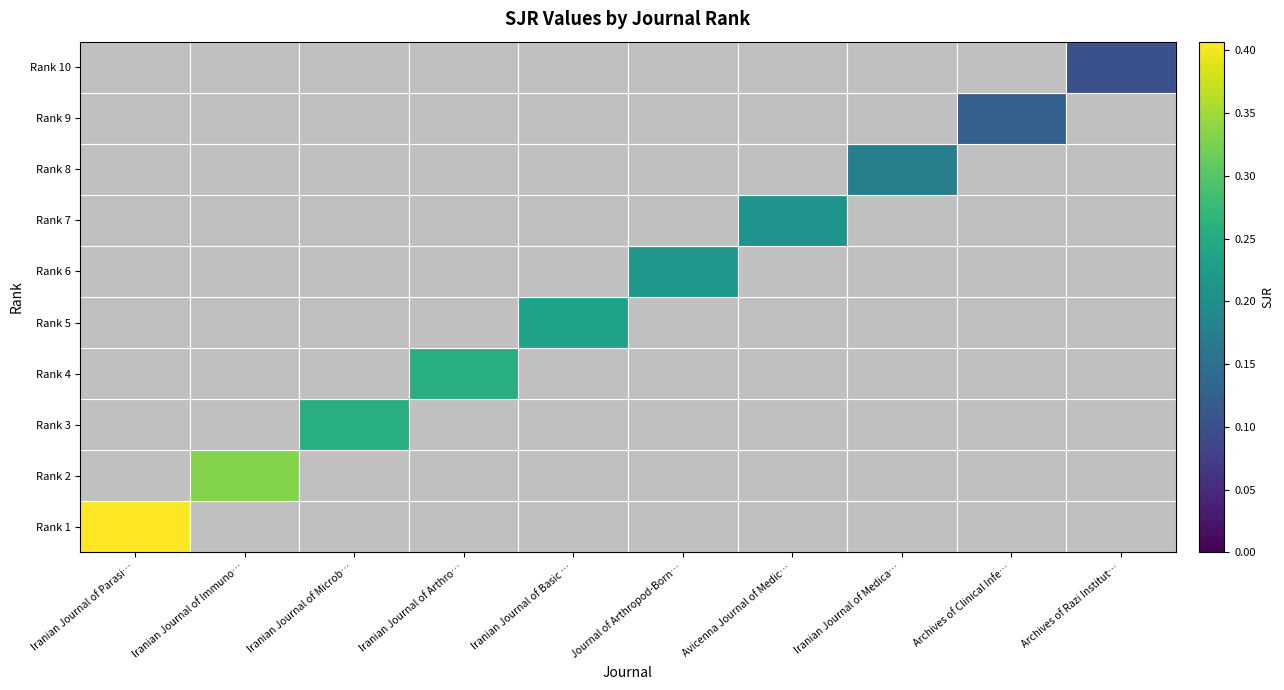

Reading right to left, transcribe all the data shown in this chart.

Rank 1: Archives of Razi Institut…=0.0	Archives of Clinical Infe…=0.0	Iranian Journal of Medica…=0.0	Avicenna Journal of Medic…=0.0	Journal of Arthropod-Born…=0.0	Iranian Journal of Basic …=0.0	Iranian Journal of Arthro…=0.0	Iranian Journal of Microb…=0.0	Iranian Journal of Immuno…=0.0	Iranian Journal of Parasi…=0.4
Rank 2: Archives of Razi Institut…=0.0	Archives of Clinical Infe…=0.0	Iranian Journal of Medica…=0.0	Avicenna Journal of Medic…=0.0	Journal of Arthropod-Born…=0.0	Iranian Journal of Basic …=0.0	Iranian Journal of Arthro…=0.0	Iranian Journal of Microb…=0.0	Iranian Journal of Immuno…=0.3	Iranian Journal of Parasi…=0.0
Rank 3: Archives of Razi Institut…=0.0	Archives of Clinical Infe…=0.0	Iranian Journal of Medica…=0.0	Avicenna Journal of Medic…=0.0	Journal of Arthropod-Born…=0.0	Iranian Journal of Basic …=0.0	Iranian Journal of Arthro…=0.0	Iranian Journal of Microb…=0.3	Iranian Journal of Immuno…=0.0	Iranian Journal of Parasi…=0.0
Rank 4: Archives of Razi Institut…=0.0	Archives of Clinical Infe…=0.0	Iranian Journal of Medica…=0.0	Avicenna Journal of Medic…=0.0	Journal of Arthropod-Born…=0.0	Iranian Journal of Basic …=0.0	Iranian Journal of Arthro…=0.3	Iranian Journal of Microb…=0.0	Iranian Journal of Immuno…=0.0	Iranian Journal of Parasi…=0.0
Rank 5: Archives of Razi Institut…=0.0	Archives of Clinical Infe…=0.0	Iranian Journal of Medica…=0.0	Avicenna Journal of Medic…=0.0	Journal of Arthropod-Born…=0.0	Iranian Journal of Basic …=0.2	Iranian Journal of Arthro…=0.0	Iranian Journal of Microb…=0.0	Iranian Journal of Immuno…=0.0	Iranian Journal of Parasi…=0.0
Rank 6: Archives of Razi Institut…=0.0	Archives of Clinical Infe…=0.0	Iranian Journal of Medica…=0.0	Avicenna Journal of Medic…=0.0	Journal of Arthropod-Born…=0.2	Iranian Journal of Basic …=0.0	Iranian Journal of Arthro…=0.0	Iranian Journal of Microb…=0.0	Iranian Journal of Immuno…=0.0	Iranian Journal of Parasi…=0.0
Rank 7: Archives of Razi Institut…=0.0	Archives of Clinical Infe…=0.0	Iranian Journal of Medica…=0.0	Avicenna Journal of Medic…=0.2	Journal of Arthropod-Born…=0.0	Iranian Journal of Basic …=0.0	Iranian Journal of Arthro…=0.0	Iranian Journal of Microb…=0.0	Iranian Journal of Immuno…=0.0	Iranian Journal of Parasi…=0.0
Rank 8: Archives of Razi Institut…=0.0	Archives of Clinical Infe…=0.0	Iranian Journal of Medica…=0.2	Avicenna Journal of Medic…=0.0	Journal of Arthropod-Born…=0.0	Iranian Journal of Basic …=0.0	Iranian Journal of Arthro…=0.0	Iranian Journal of Microb…=0.0	Iranian Journal of Immuno…=0.0	Iranian Journal of Parasi…=0.0
Rank 9: Archives of Razi Institut…=0.0	Archives of Clinical Infe…=0.1	Iranian Journal of Medica…=0.0	Avicenna Journal of Medic…=0.0	Journal of Arthropod-Born…=0.0	Iranian Journal of Basic …=0.0	Iranian Journal of Arthro…=0.0	Iranian Journal of Microb…=0.0	Iranian Journal of Immuno…=0.0	Iranian Journal of Parasi…=0.0
Rank 10: Archives of Razi Institut…=0.1	Archives of Clinical Infe…=0.0	Iranian Journal of Medica…=0.0	Avicenna Journal of Medic…=0.0	Journal of Arthropod-Born…=0.0	Iranian Journal of Basic …=0.0	Iranian Journal of Arthro…=0.0	Iranian Journal of Microb…=0.0	Iranian Journal of Immuno…=0.0	Iranian Journal of Parasi…=0.0